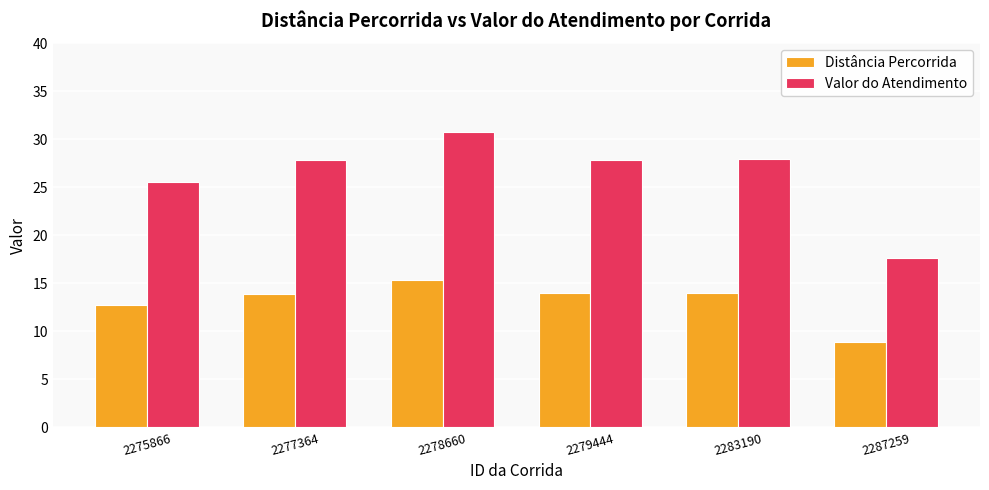

Between 2275866 and 2277364, which series saw the biggest shift?

Valor do Atendimento